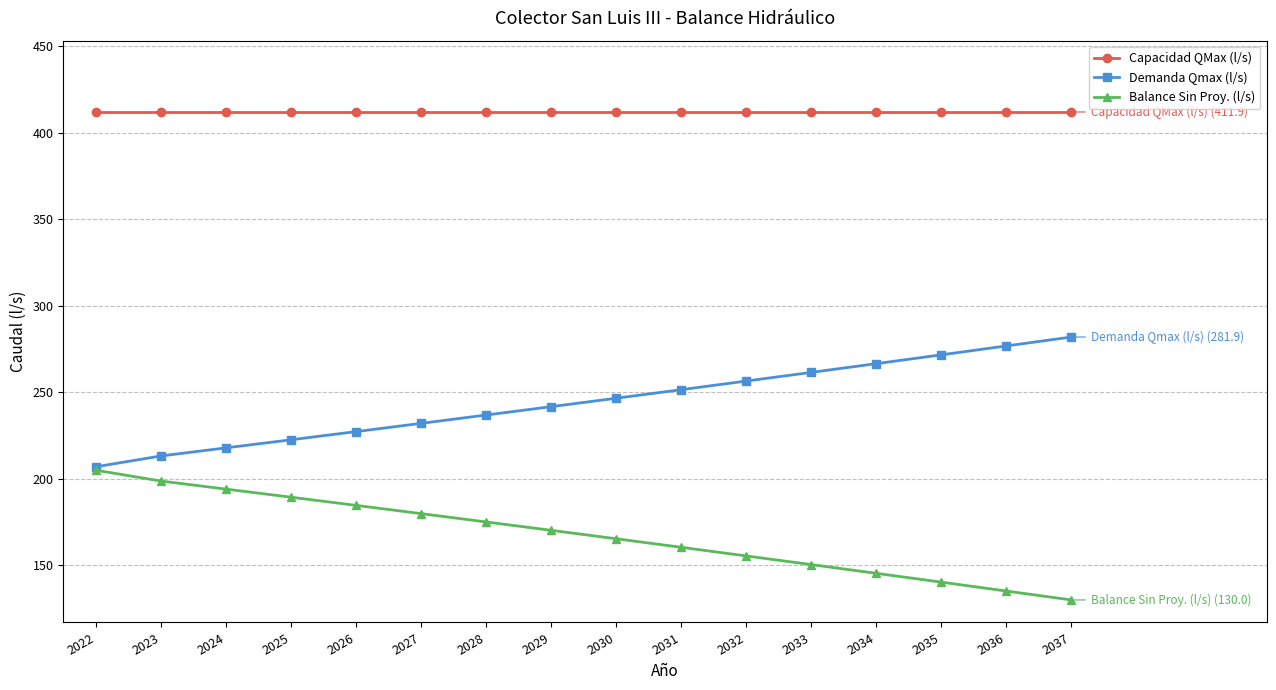

What is the difference between the highest and lowest values at 2035?

271.6